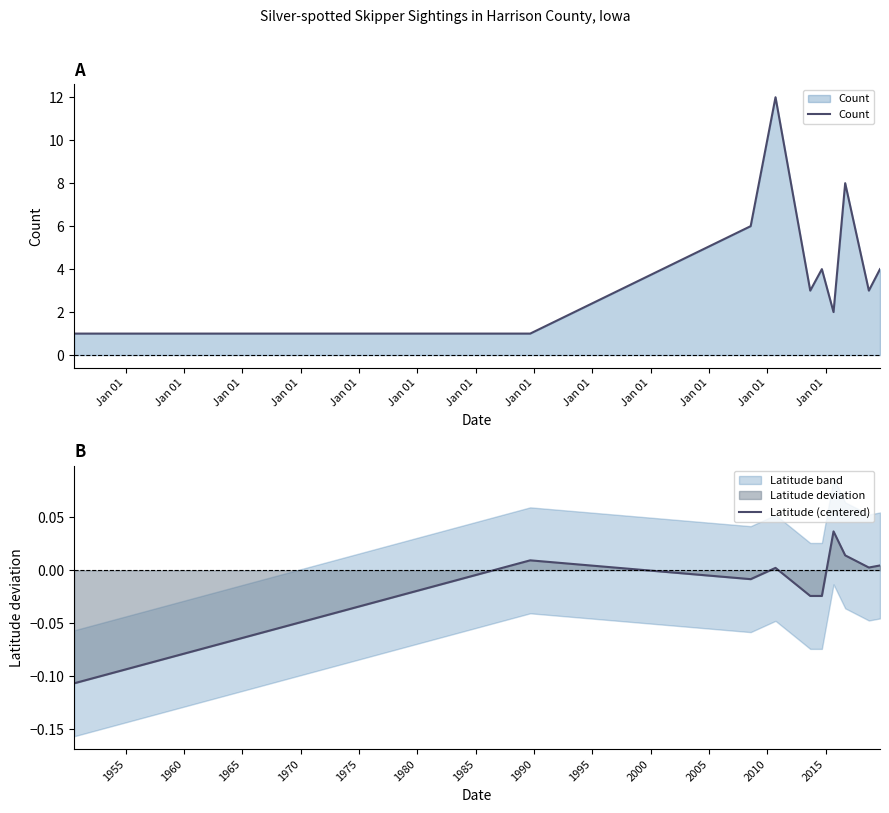

Does the chart have visible grid lines?

No